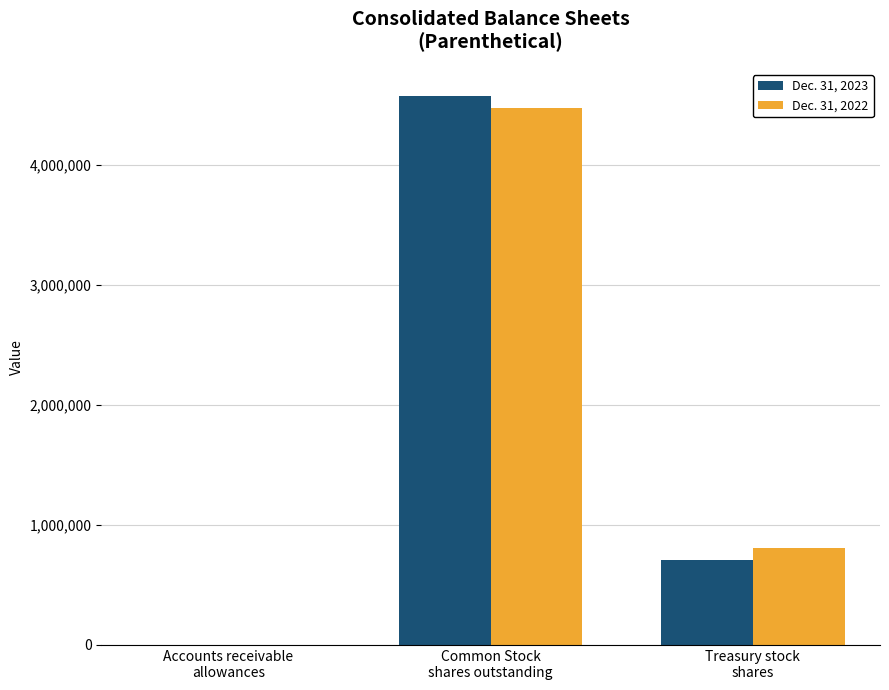

Reading left to right, what are all the values shown in this chart?

Dec. 31, 2023: 709	4573448	711052
Dec. 31, 2022: 842	4478432	806068